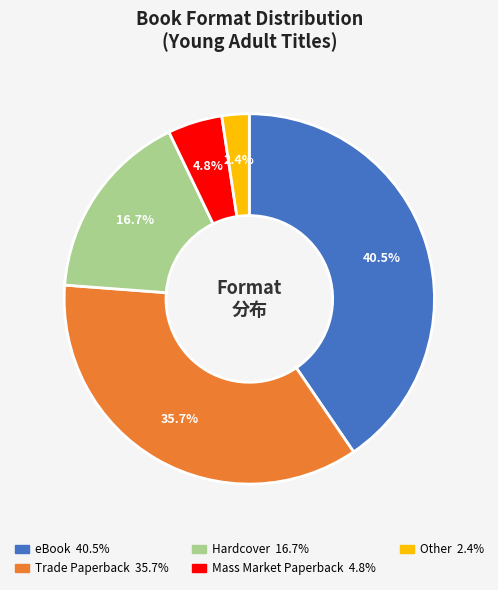

What is the smallest slice in the pie chart?

Other